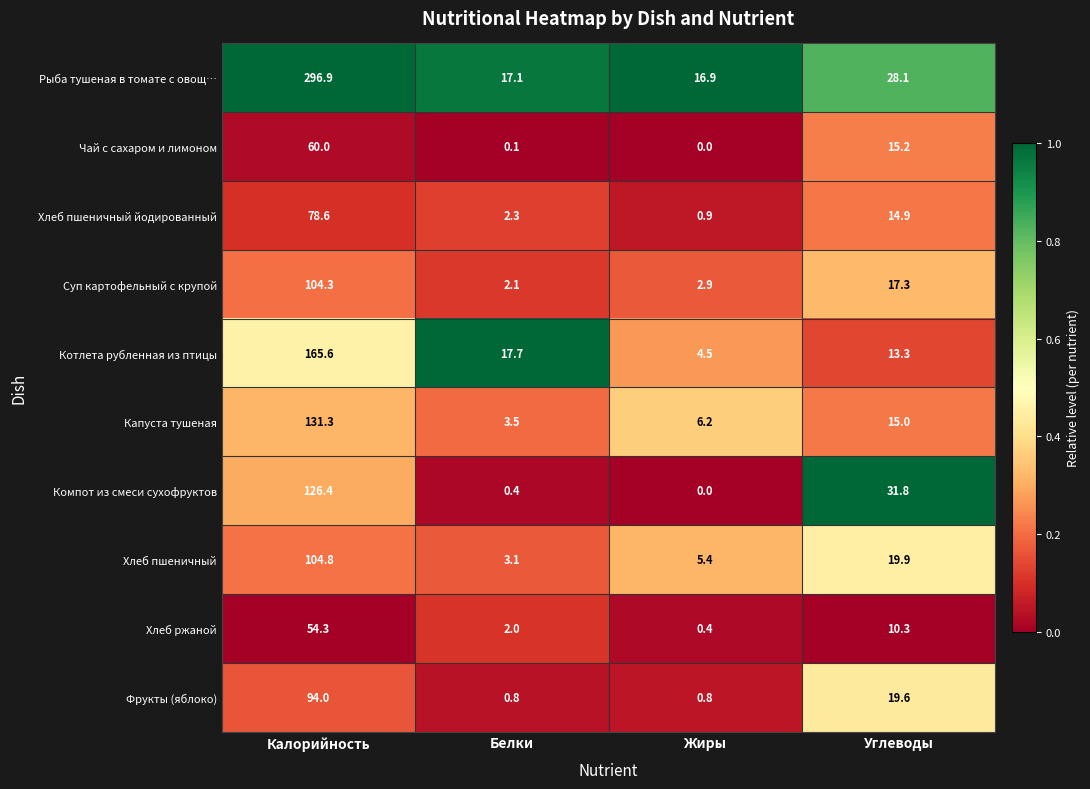

The value of Капуста тушеная at Углеводы is 21.3. True or false?

False